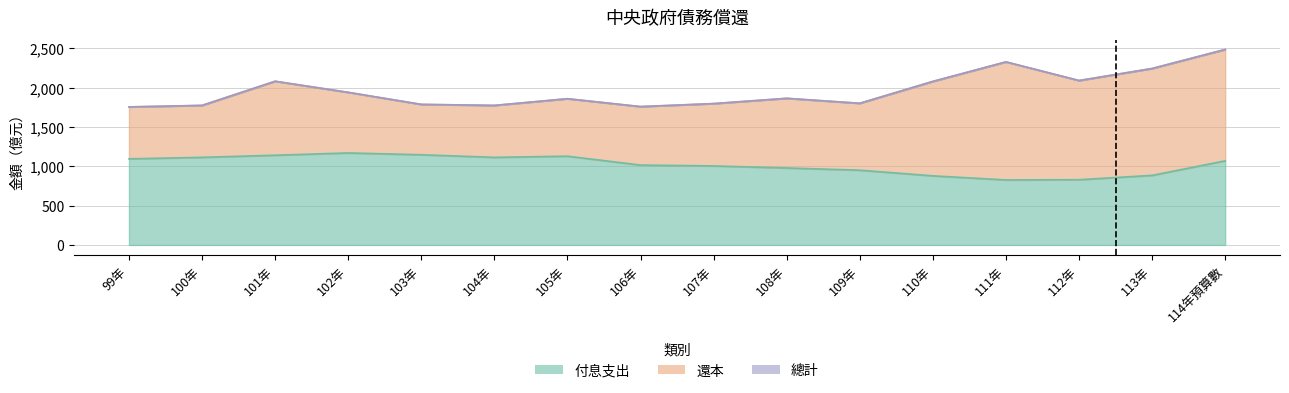

What is the label of the 6th point from the right?

109年